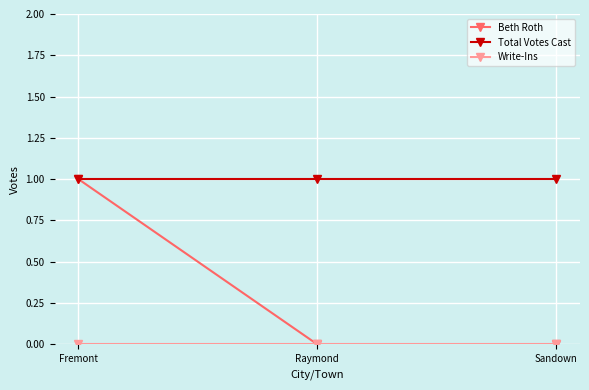

At how many categories does at least one series exceed 0?

3